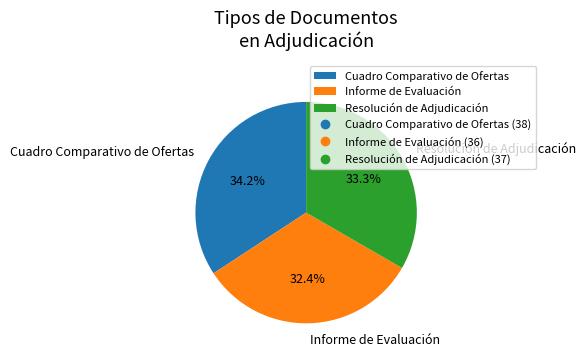

Is it true that Informe de Evaluación is 23% of the pie?

False